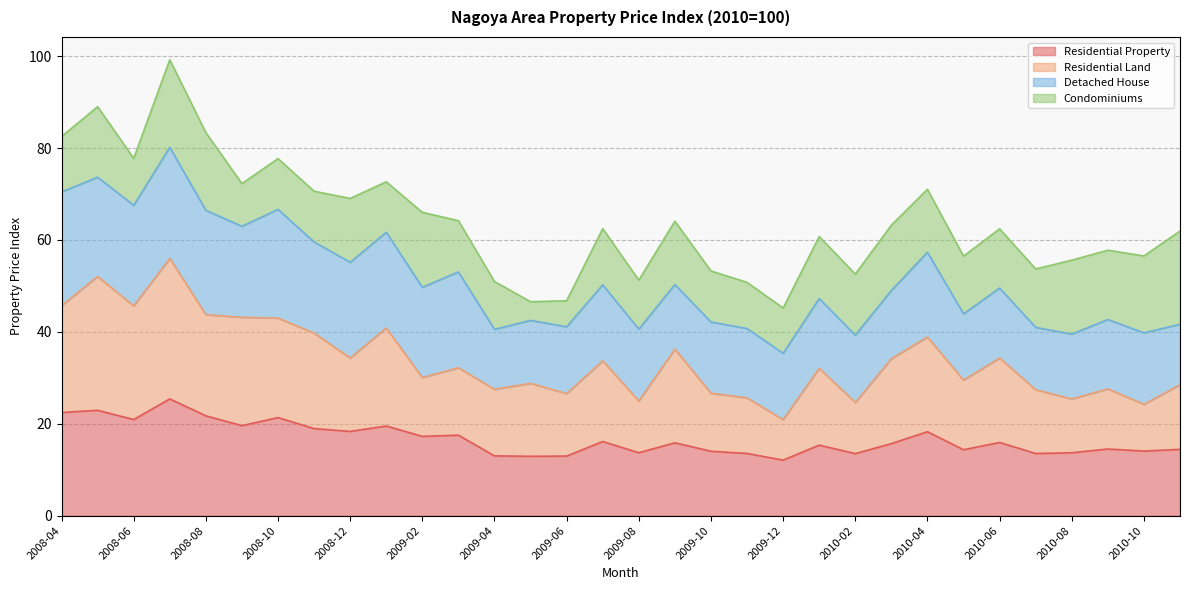

What are all the series names shown in the legend?

Residential Property, Residential Land, Detached House, Condominiums